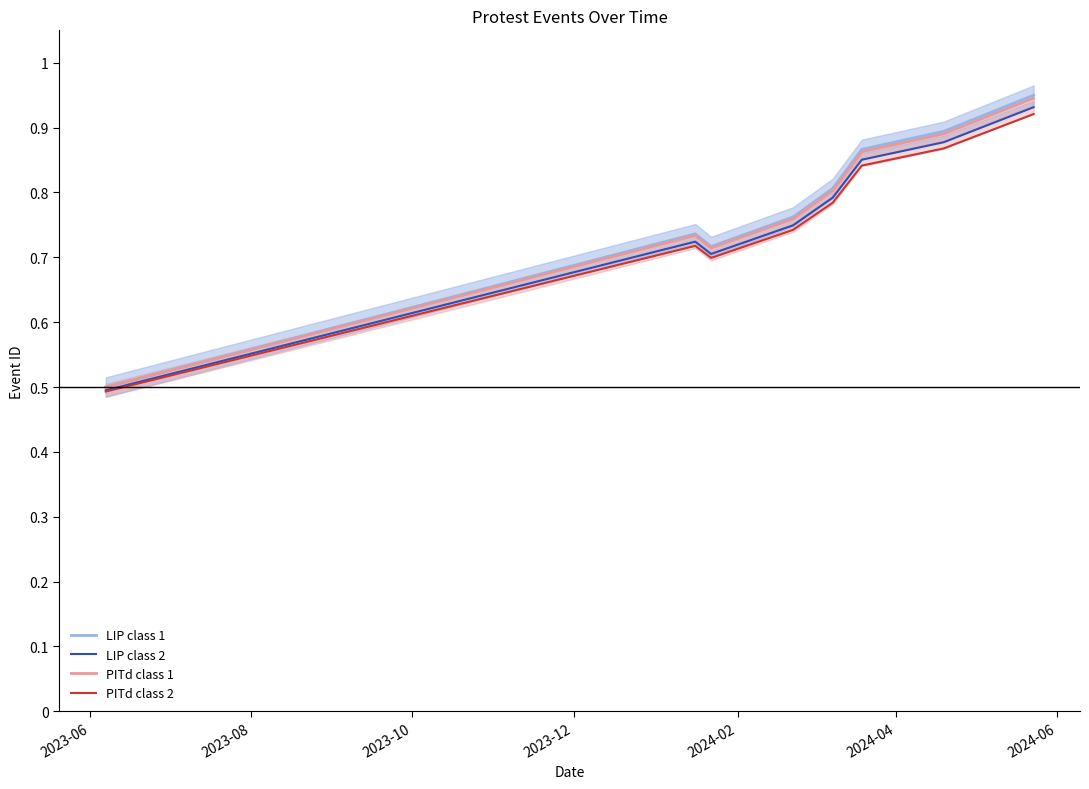

Does the chart display data point markers on the line(s)?

No